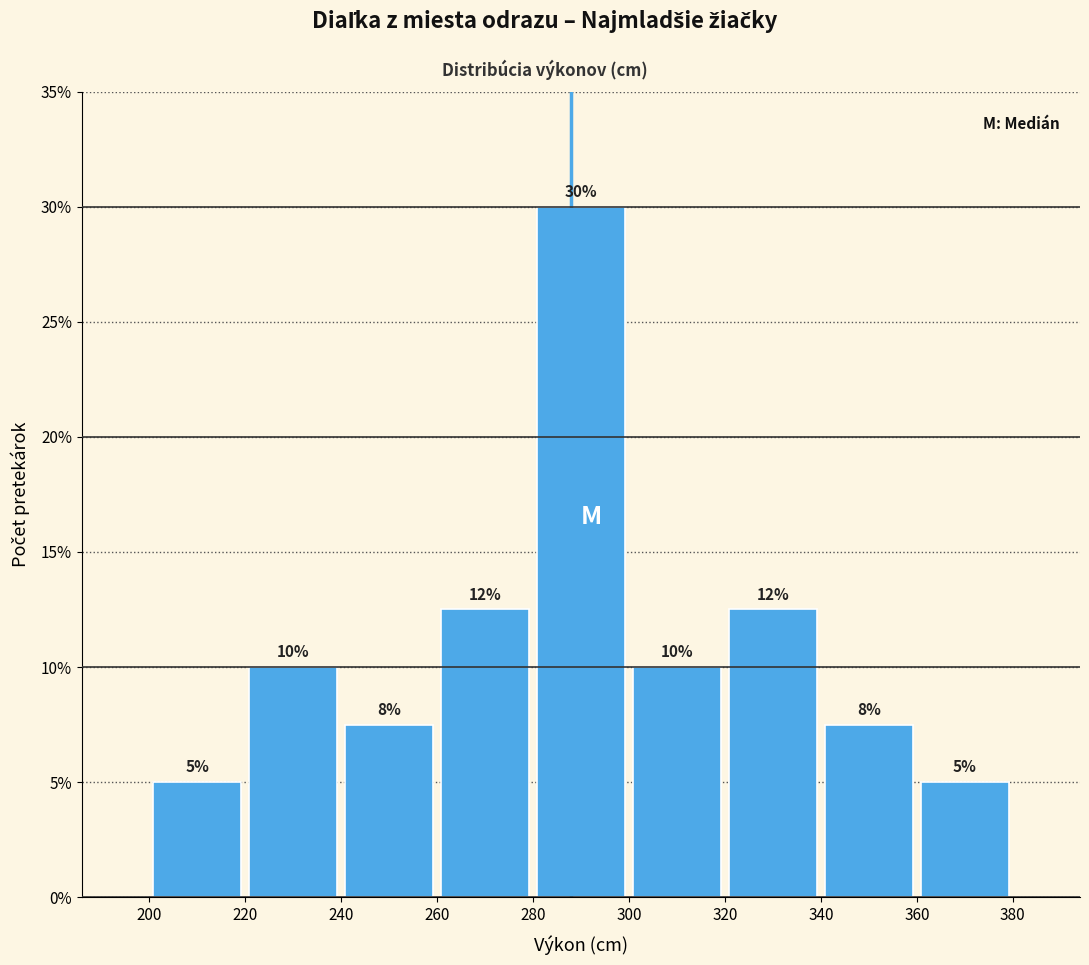

Over which range of the x-axis is the bar tallest?

280 to 300